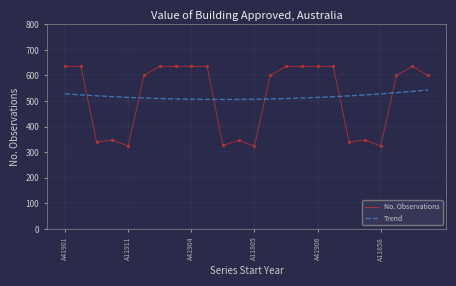

Which series has the largest range (max minus min)?

No. Observations